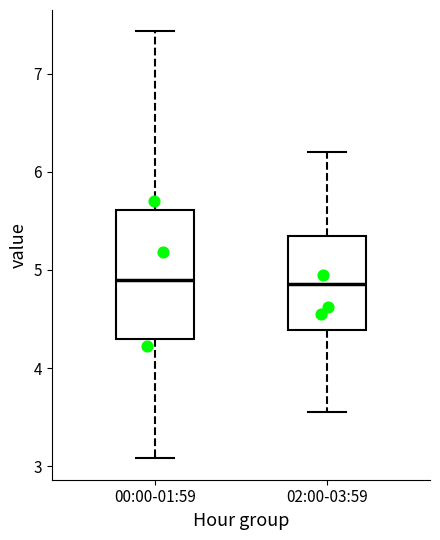

Reading left to right, transcribe this box plot: for each box, give where its median line is, the range the box spans, and where its two whiskers end, as read against the y-axis. The values are not printed on the chart, so give them approximately, as read against the axis.

00:00-01:59: median 4.9, box 4.3 to 5.6, whiskers 3.1 to 7.4
02:00-03:59: median 4.9, box 4.4 to 5.3, whiskers 3.6 to 6.2